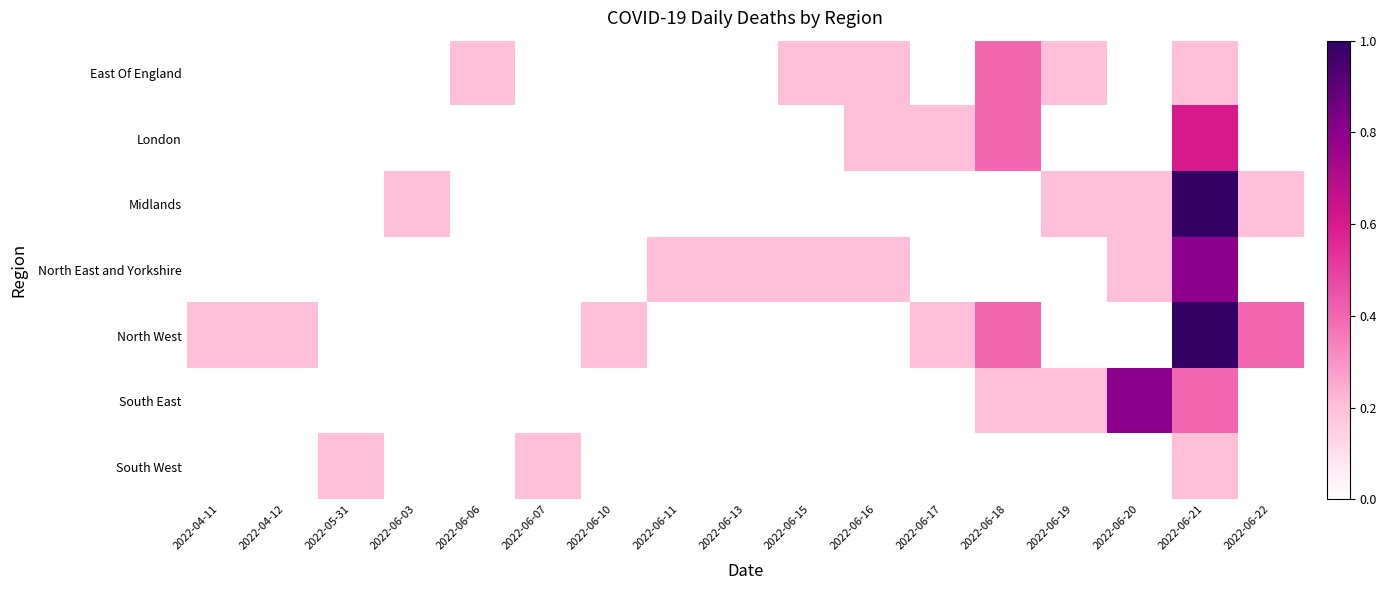

Reading right to left, extract all data points from this chart.

East Of England: 2022-06-22=0.0	2022-06-21=0.2	2022-06-20=0.0	2022-06-19=0.2	2022-06-18=0.4	2022-06-17=0.0	2022-06-16=0.2	2022-06-15=0.2	2022-06-13=0.0	2022-06-11=0.0	2022-06-10=0.0	2022-06-07=0.0	2022-06-06=0.2	2022-06-03=0.0	2022-05-31=0.0	2022-04-12=0.0	2022-04-11=0.0
London: 2022-06-22=0.0	2022-06-21=0.6	2022-06-20=0.0	2022-06-19=0.0	2022-06-18=0.4	2022-06-17=0.2	2022-06-16=0.2	2022-06-15=0.0	2022-06-13=0.0	2022-06-11=0.0	2022-06-10=0.0	2022-06-07=0.0	2022-06-06=0.0	2022-06-03=0.0	2022-05-31=0.0	2022-04-12=0.0	2022-04-11=0.0
Midlands: 2022-06-22=0.2	2022-06-21=1.0	2022-06-20=0.2	2022-06-19=0.2	2022-06-18=0.0	2022-06-17=0.0	2022-06-16=0.0	2022-06-15=0.0	2022-06-13=0.0	2022-06-11=0.0	2022-06-10=0.0	2022-06-07=0.0	2022-06-06=0.0	2022-06-03=0.2	2022-05-31=0.0	2022-04-12=0.0	2022-04-11=0.0
North East and Yorkshire: 2022-06-22=0.0	2022-06-21=0.8	2022-06-20=0.2	2022-06-19=0.0	2022-06-18=0.0	2022-06-17=0.0	2022-06-16=0.2	2022-06-15=0.2	2022-06-13=0.2	2022-06-11=0.2	2022-06-10=0.0	2022-06-07=0.0	2022-06-06=0.0	2022-06-03=0.0	2022-05-31=0.0	2022-04-12=0.0	2022-04-11=0.0
North West: 2022-06-22=0.4	2022-06-21=1.0	2022-06-20=0.0	2022-06-19=0.0	2022-06-18=0.4	2022-06-17=0.2	2022-06-16=0.0	2022-06-15=0.0	2022-06-13=0.0	2022-06-11=0.0	2022-06-10=0.2	2022-06-07=0.0	2022-06-06=0.0	2022-06-03=0.0	2022-05-31=0.0	2022-04-12=0.2	2022-04-11=0.2
South East: 2022-06-22=0.0	2022-06-21=0.4	2022-06-20=0.8	2022-06-19=0.2	2022-06-18=0.2	2022-06-17=0.0	2022-06-16=0.0	2022-06-15=0.0	2022-06-13=0.0	2022-06-11=0.0	2022-06-10=0.0	2022-06-07=0.0	2022-06-06=0.0	2022-06-03=0.0	2022-05-31=0.0	2022-04-12=0.0	2022-04-11=0.0
South West: 2022-06-22=0.0	2022-06-21=0.2	2022-06-20=0.0	2022-06-19=0.0	2022-06-18=0.0	2022-06-17=0.0	2022-06-16=0.0	2022-06-15=0.0	2022-06-13=0.0	2022-06-11=0.0	2022-06-10=0.0	2022-06-07=0.2	2022-06-06=0.0	2022-06-03=0.0	2022-05-31=0.2	2022-04-12=0.0	2022-04-11=0.0